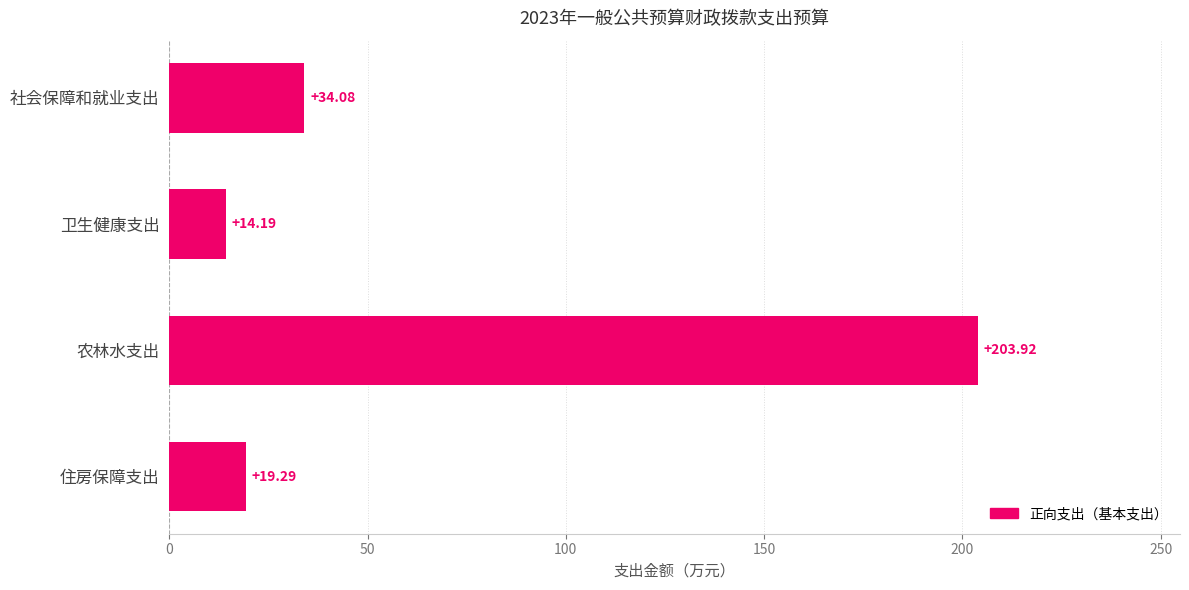

Where is the data nearest to the value 109?

社会保障和就业支出